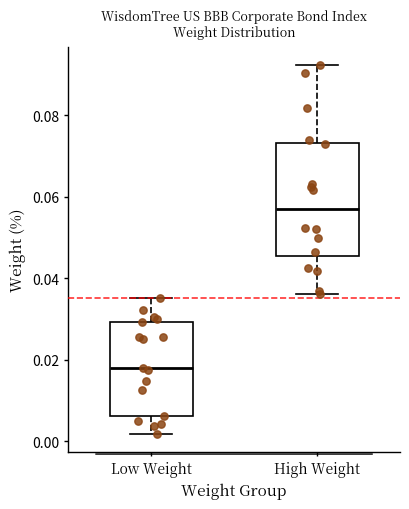

Reading left to right, transcribe this box plot: for each box, give where its median line is, the range the box spans, and where its two whiskers end, as read against the y-axis. The values are not printed on the chart, so give them approximately, as read against the axis.

Low Weight: median 0.018, box 0.006 to 0.030, whiskers 0.002 to 0.036
High Weight: median 0.058, box 0.046 to 0.074, whiskers 0.036 to 0.092